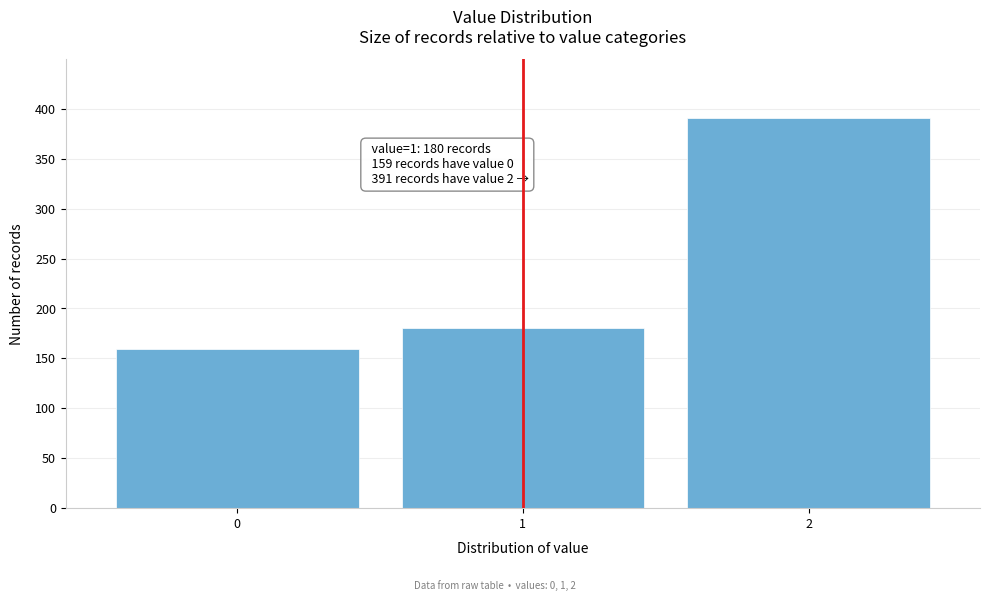

Reading left to right, transcribe all the data shown in this chart.

159	180	391